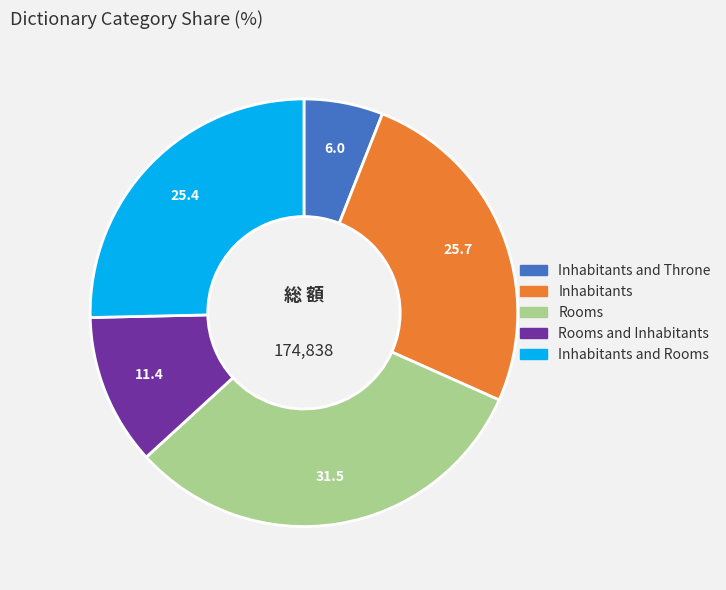

Is there any slice that represents more than half of the pie?

No